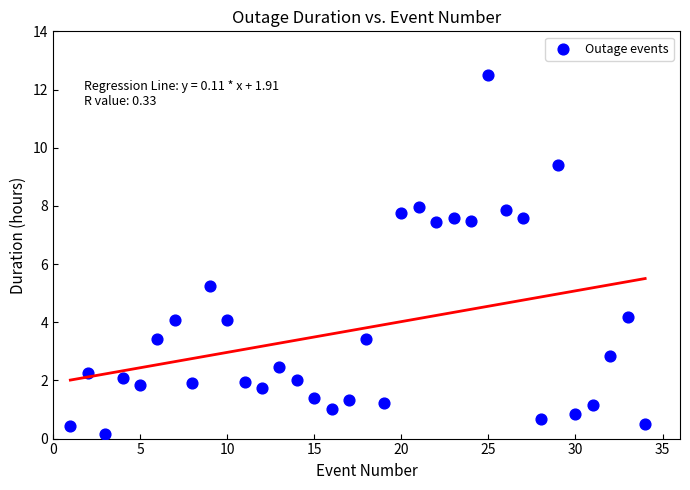

What is the range of X values (max minus min)?

33.0